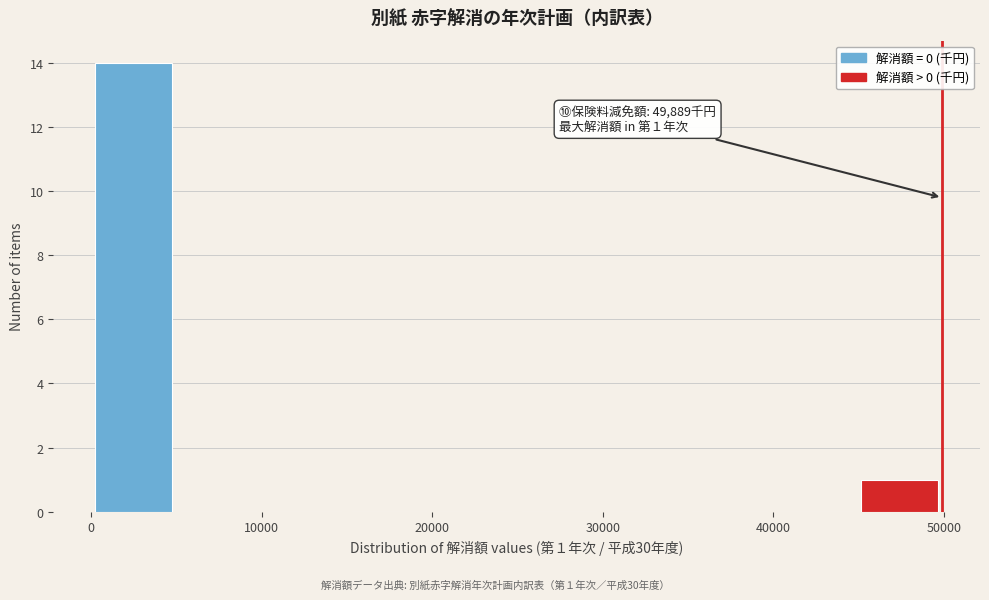

Over which range of the x-axis is the bar tallest?

0 to 5000